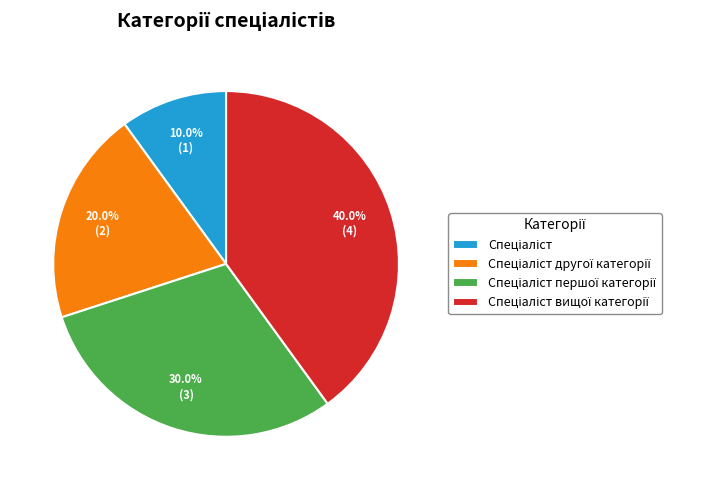

Does any single category account for the majority?

No